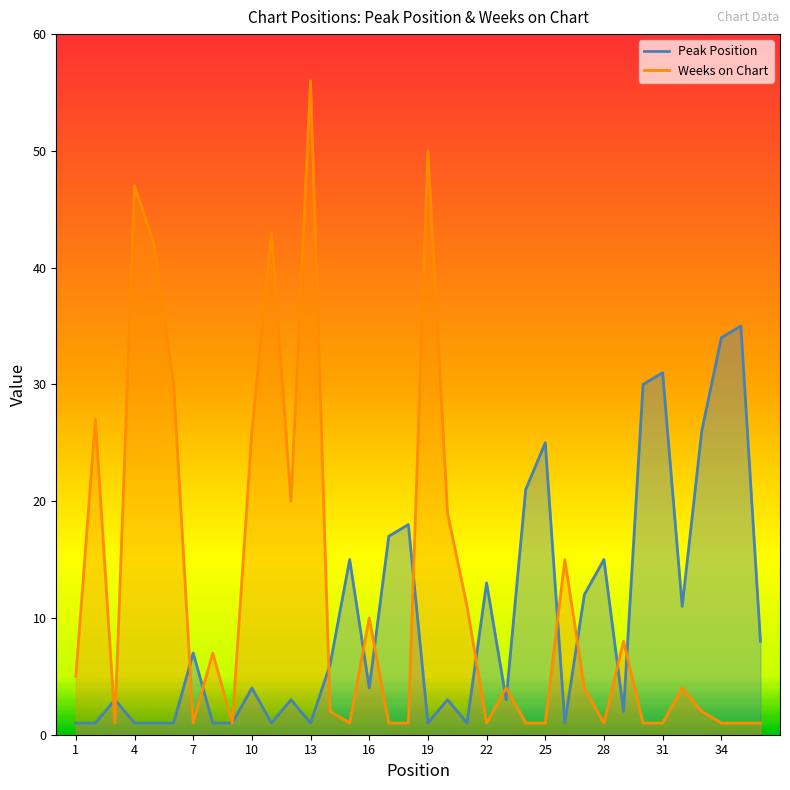

Where is Weeks on Chart nearest to the value 28?

2